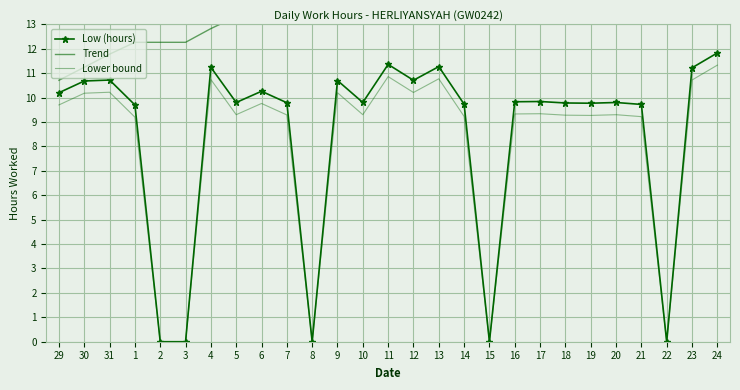

Reading left to right, list all the values displayed in this chart.

Low (hours): 29=10.2	30=10.7	31=10.7	1=9.7	2=0.0	3=0.0	4=11.2	5=9.8	6=10.3	7=9.8	8=0.0	9=10.7	10=9.8	11=11.4	12=10.7	13=11.3	14=9.7	15=0.0	16=9.8	17=9.8	18=9.8	19=9.8	20=9.8	21=9.7	22=0.0	23=11.2	24=11.8
Trend: 29=10.7	30=11.2	31=11.8	1=12.3	2=12.3	3=12.3	4=12.8	5=13.3	6=13.8	7=14.3	8=14.3	9=14.9	10=15.3	11=15.9	12=16.4	13=17.0	14=17.5	15=17.5	16=18.0	17=18.5	18=19.0	19=19.5	20=19.9	21=20.4	22=20.4	23=21.0	24=21.6
Lower bound: 29=9.7	30=10.2	31=10.2	1=9.2	2=0.0	3=0.0	4=10.7	5=9.3	6=9.8	7=9.3	8=0.0	9=10.2	10=9.3	11=10.9	12=10.2	13=10.8	14=9.2	15=0.0	16=9.3	17=9.3	18=9.3	19=9.3	20=9.3	21=9.2	22=0.0	23=10.7	24=11.3